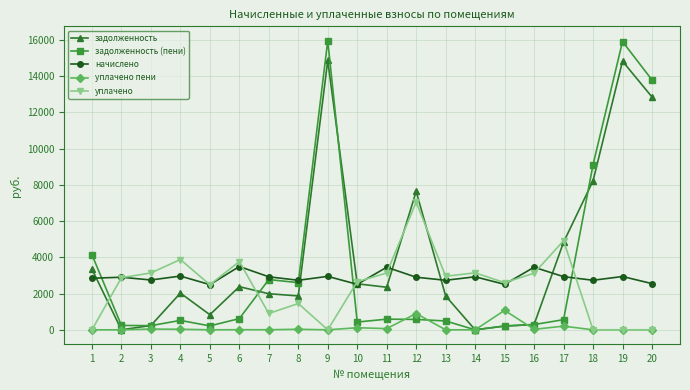

Which series changed the most between 9 and 11?

задолженность (пени)